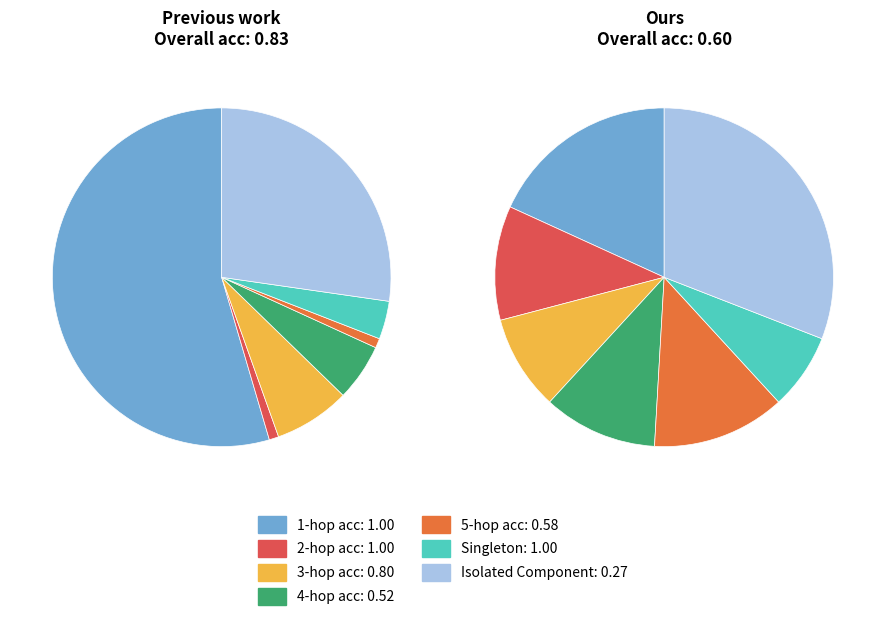

Does 4 represent more than half of the total?

No